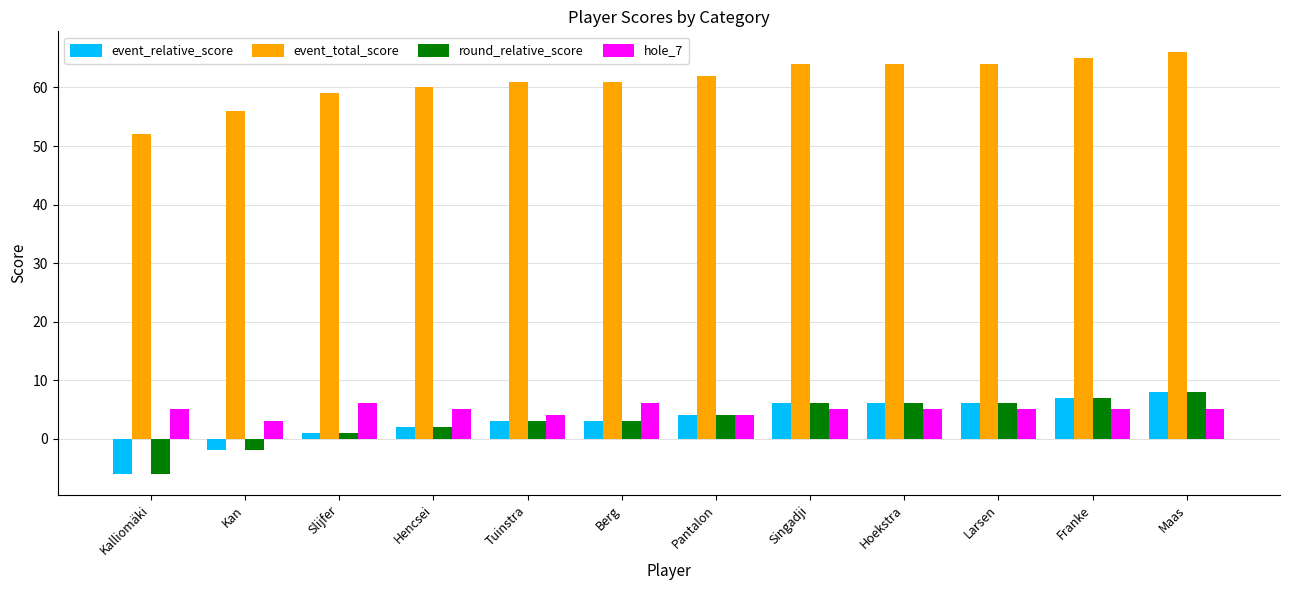

Which category has the highest value in the round_relative_score series?

Maas